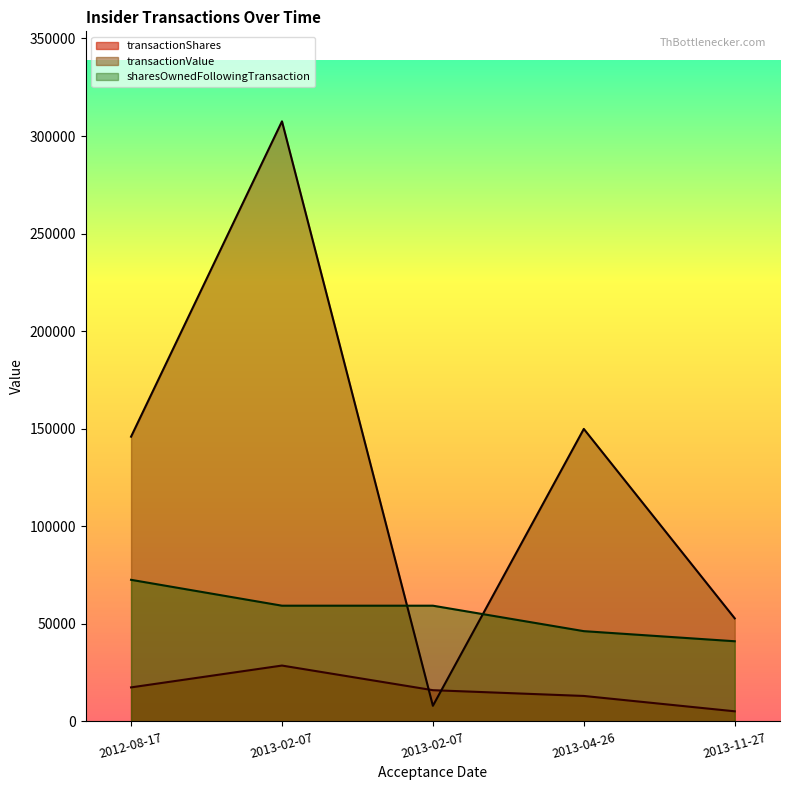

True or false: transactionShares and sharesOwnedFollowingTransaction intersect in this chart.

False